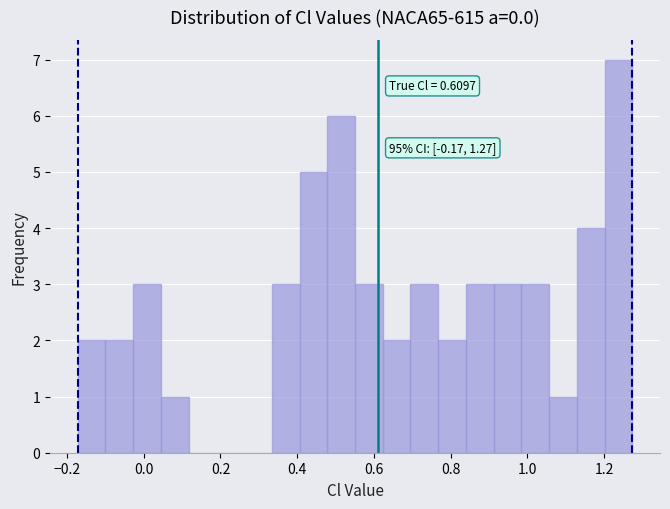

Around what value on the x-axis is the tallest bar? Give the approximate position of its centre, as read against the axis.

1.24